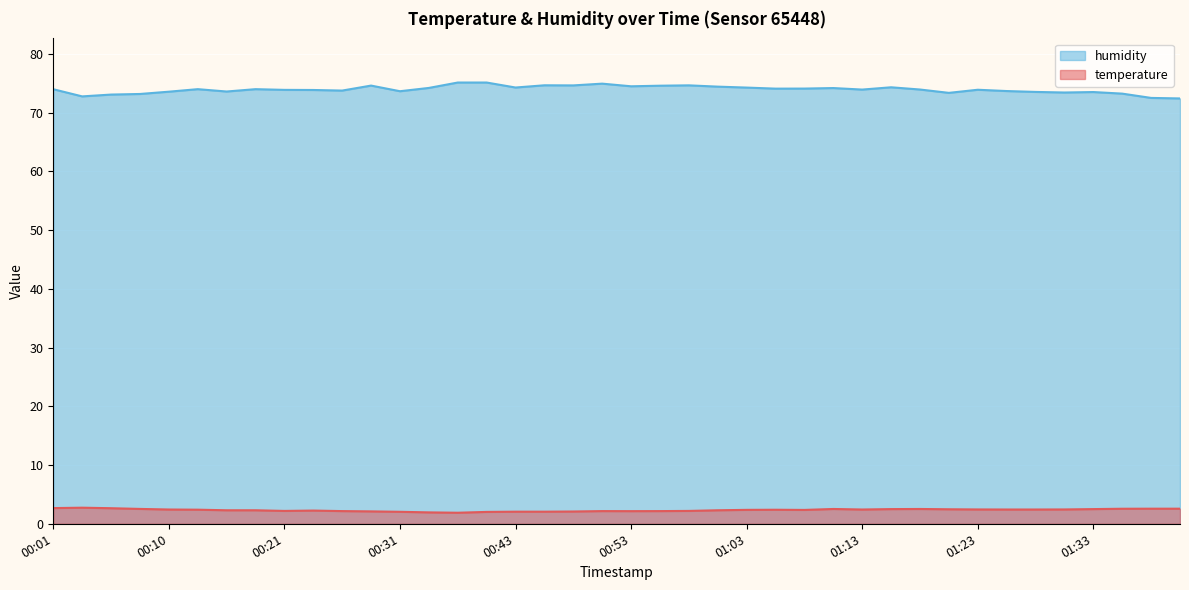

At which category does temperature reach its first local peak?

00:03